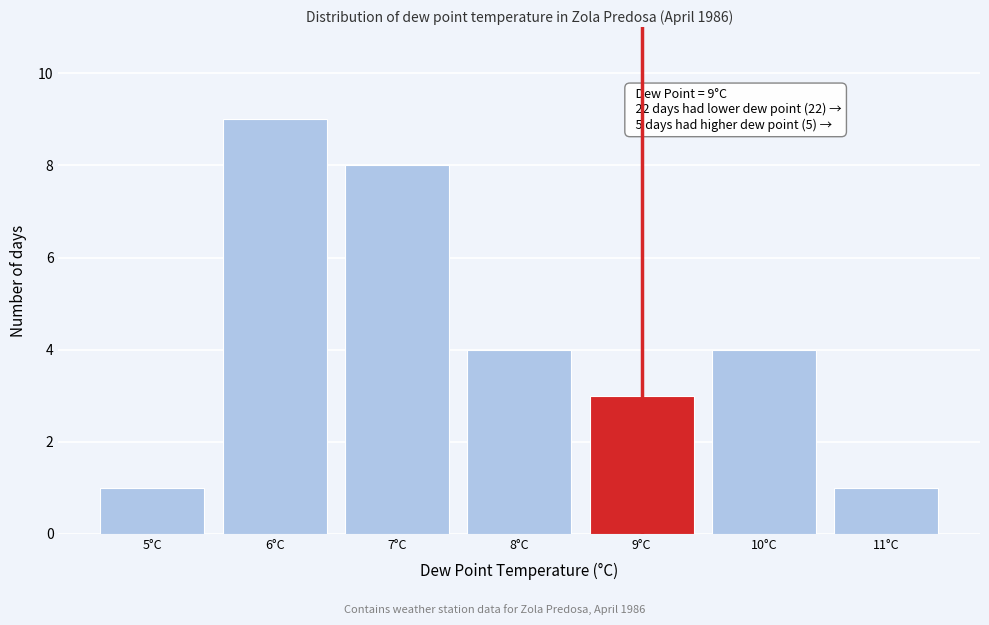

Reading right to left, what are all the values shown in this chart?

11°C=1	10°C=4	9°C=3	8°C=4	7°C=8	6°C=9	5°C=1